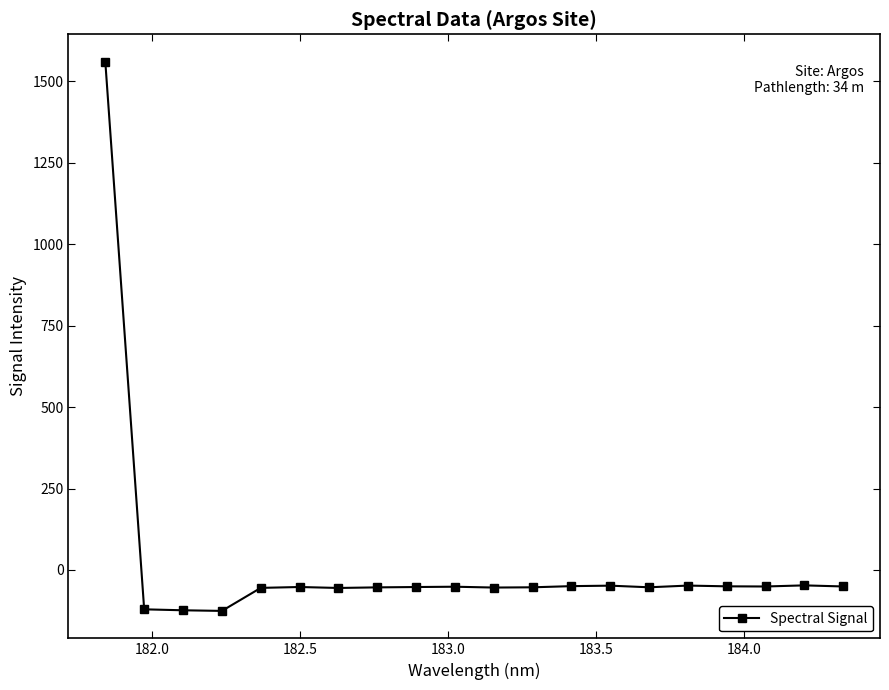

What is the minimum value shown in the chart?

-125.8